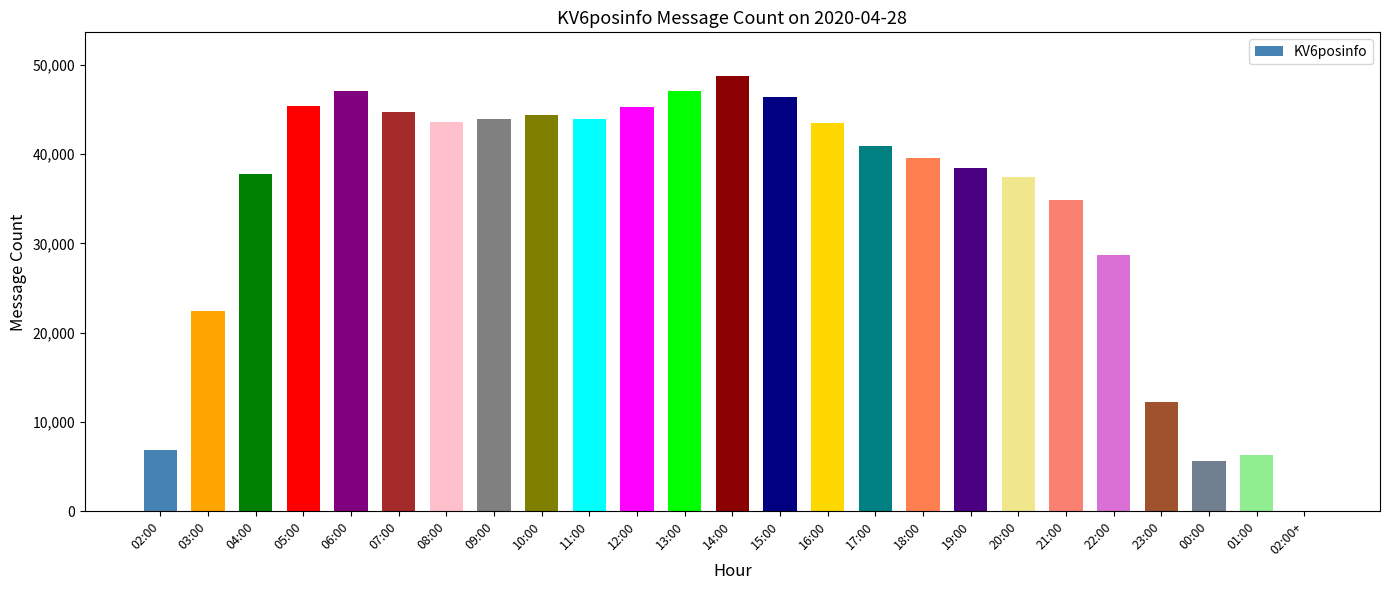

What is the change in value from 09:00 to 11:00?

-48